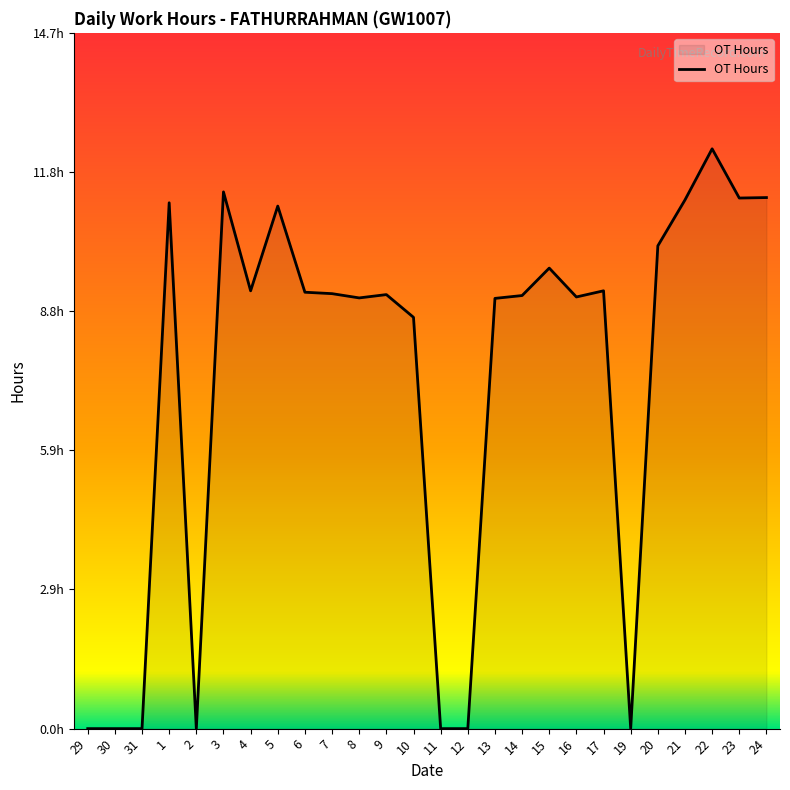

Which has a higher value, 15 or 2?

15